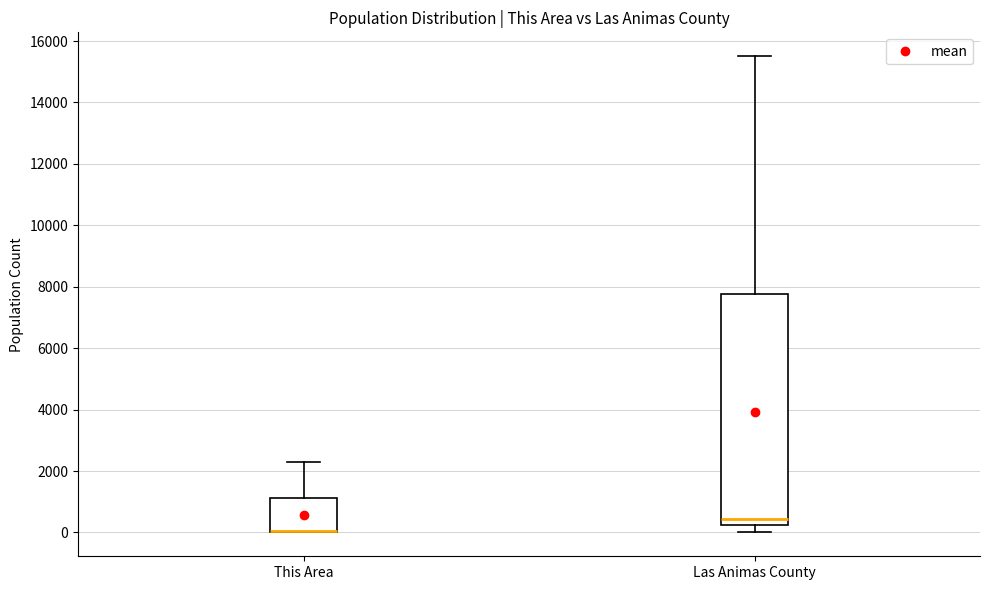

Where does the upper whisker of the box for This Area end on the y-axis? The values are not printed on the chart, so give them approximately, as read against the axis.

2200